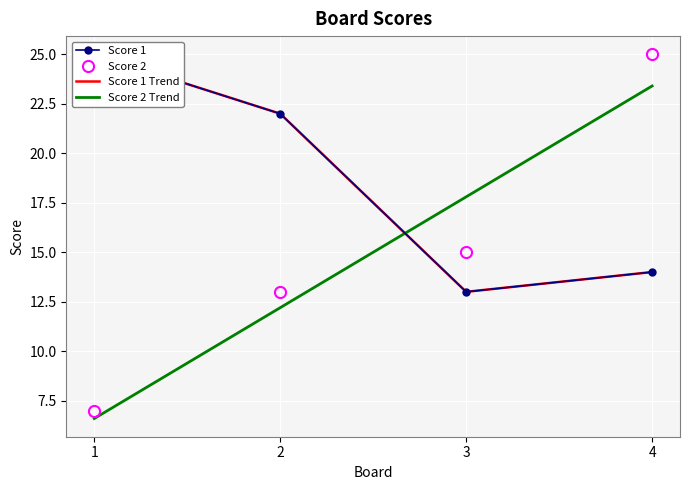

What is the difference between the maximum and minimum values in the Score 2 Trend series?

16.8